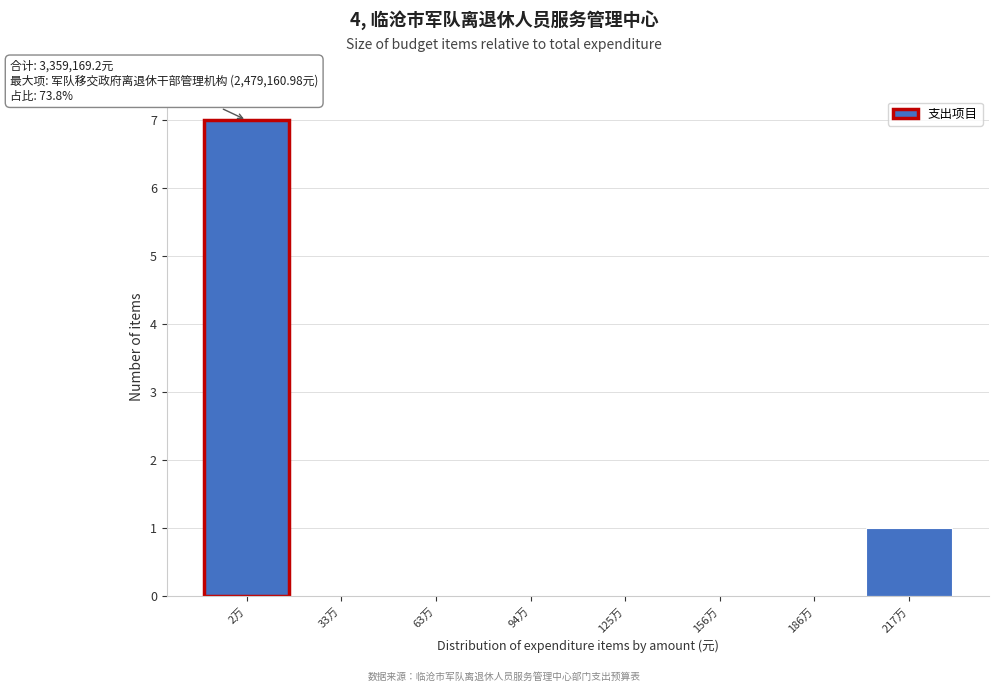

Reading left to right, transcribe all the data shown in this chart.

2万=7	33万=0	63万=0	94万=0	125万=0	156万=0	186万=0	217万=1